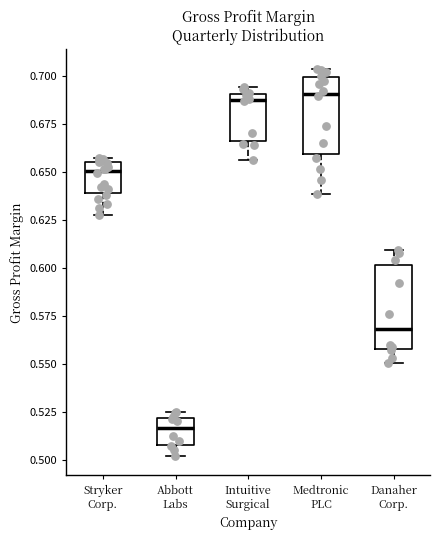

Reading left to right, transcribe this box plot: for each box, give where its median line is, the range the box spans, and where its two whiskers end, as read against the y-axis. The values are not printed on the chart, so give them approximately, as read against the axis.

Stryker Corp.: median 0.650, box 0.640 to 0.655, whiskers 0.630 to 0.655 (just above the box's upper edge)
Abbott Labs: median 0.515, box 0.510 to 0.520, whiskers 0.500 to 0.525
Intuitive Surgical: median 0.690 (just below the box's upper edge), box 0.665 to 0.690, whiskers 0.655 to 0.695
Medtronic PLC: median 0.690, box 0.660 to 0.700, whiskers 0.640 to 0.705
Danaher Corp.: median 0.570, box 0.560 to 0.600, whiskers 0.550 to 0.610